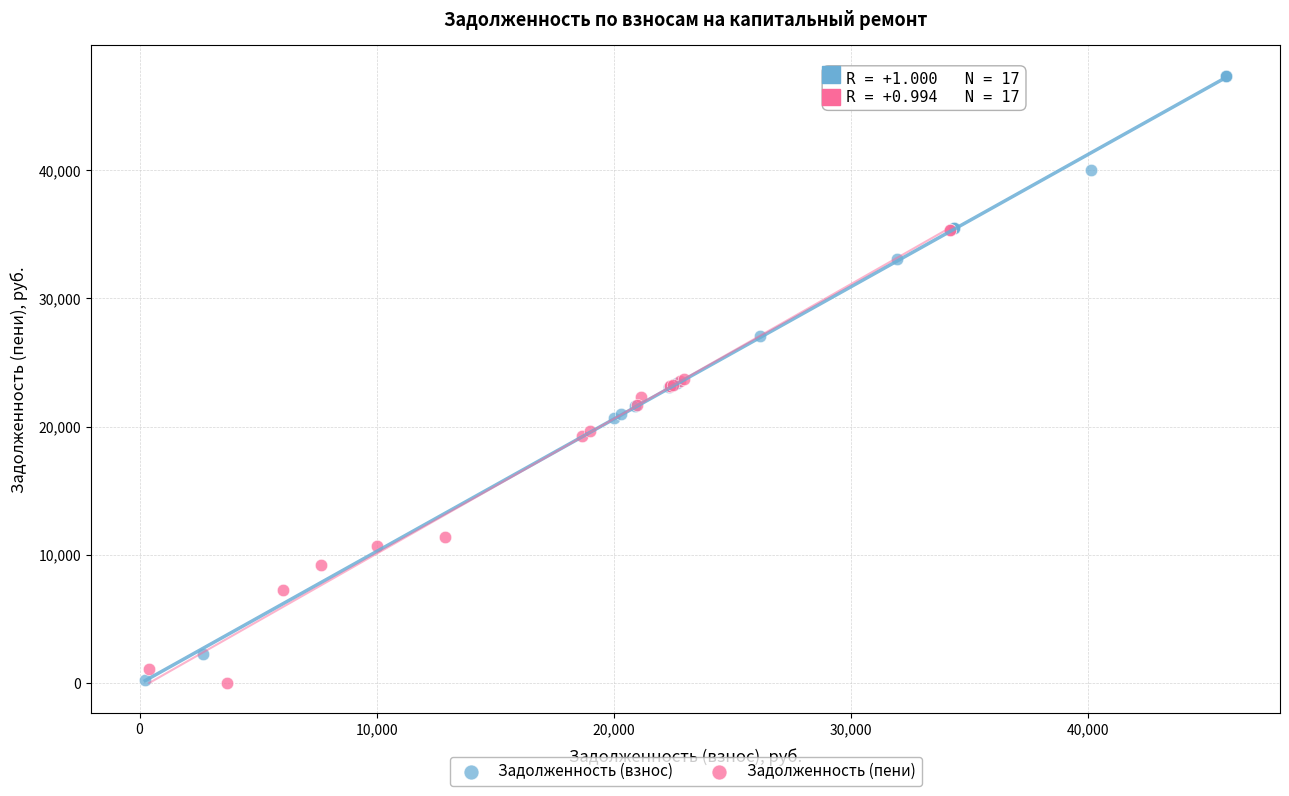

Which series reaches the maximum Y coordinate?

Задолженность (взнос)